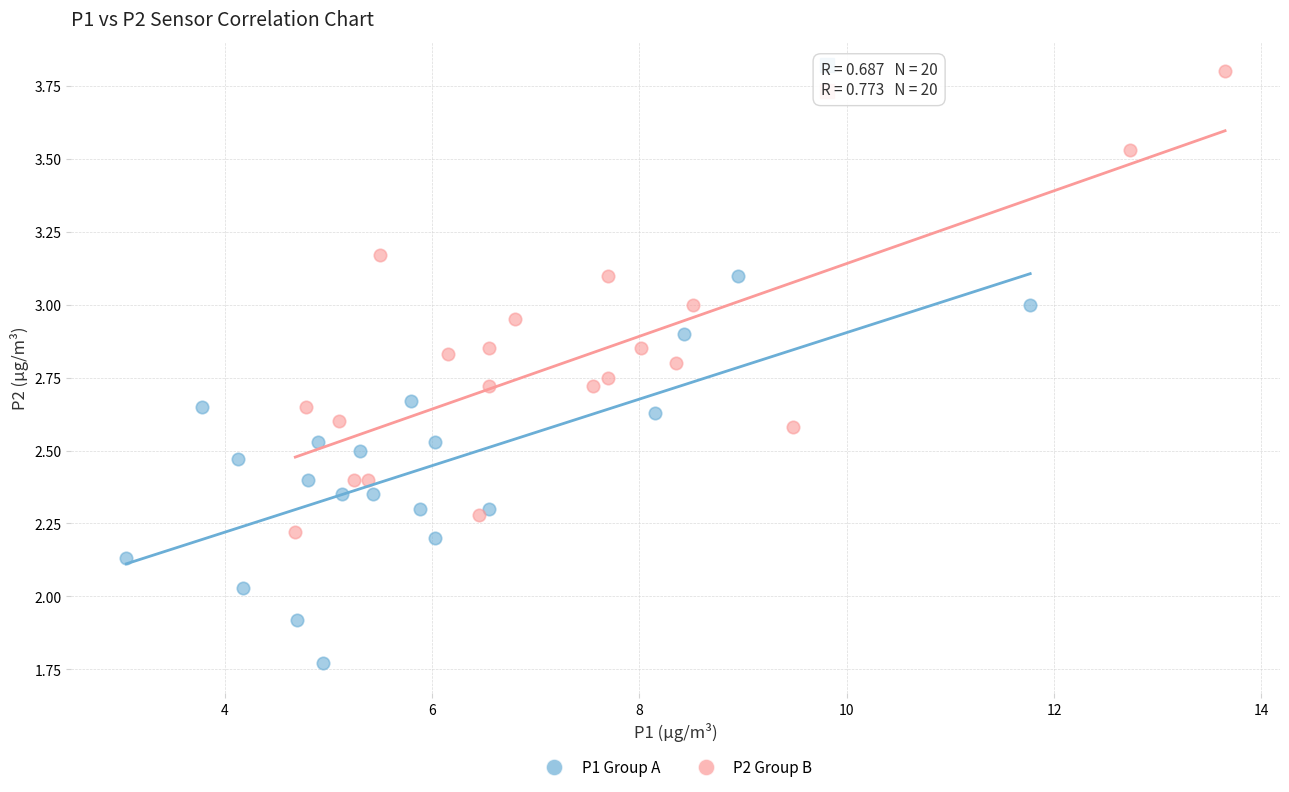

Which series reaches the maximum Y coordinate?

P2 Group B